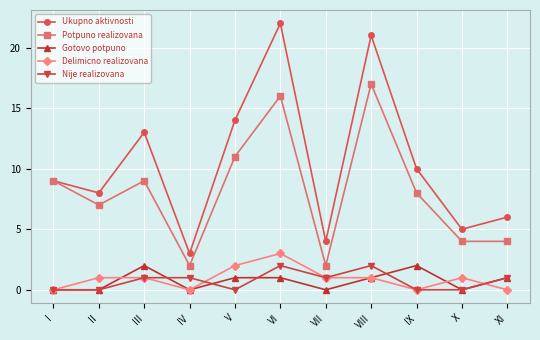

What is the highest value of the Ukupno aktivnosti series?

22